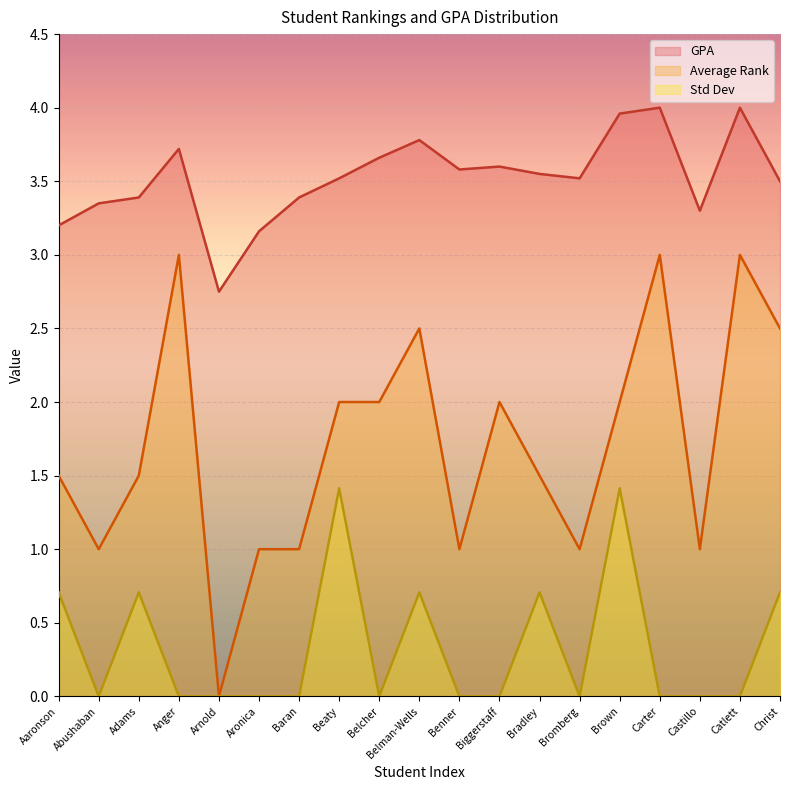

Reading left to right, list all the values displayed in this chart.

GPA: 3.2	3.4	3.4	3.7	2.8	3.2	3.4	3.5	3.7	3.8	3.6	3.6	3.5	3.5	4.0	4.0	3.3	4.0	3.5
Average Rank: 1.5	1.0	1.5	3.0	0.0	1.0	1.0	2.0	2.0	2.5	1.0	2.0	1.5	1.0	2.0	3.0	1.0	3.0	2.5
Std Dev: 0.7	0.0	0.7	0.0	0.0	0.0	0.0	1.4	0.0	0.7	0.0	0.0	0.7	0.0	1.4	0.0	0.0	0.0	0.7